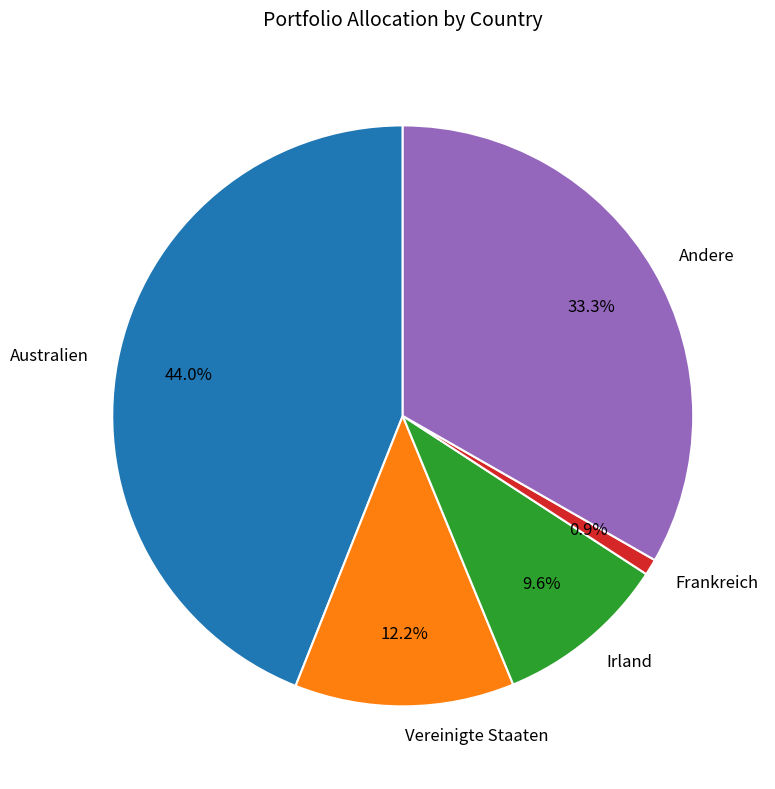

What percentage is NOT represented by Frankreich?

99.1%